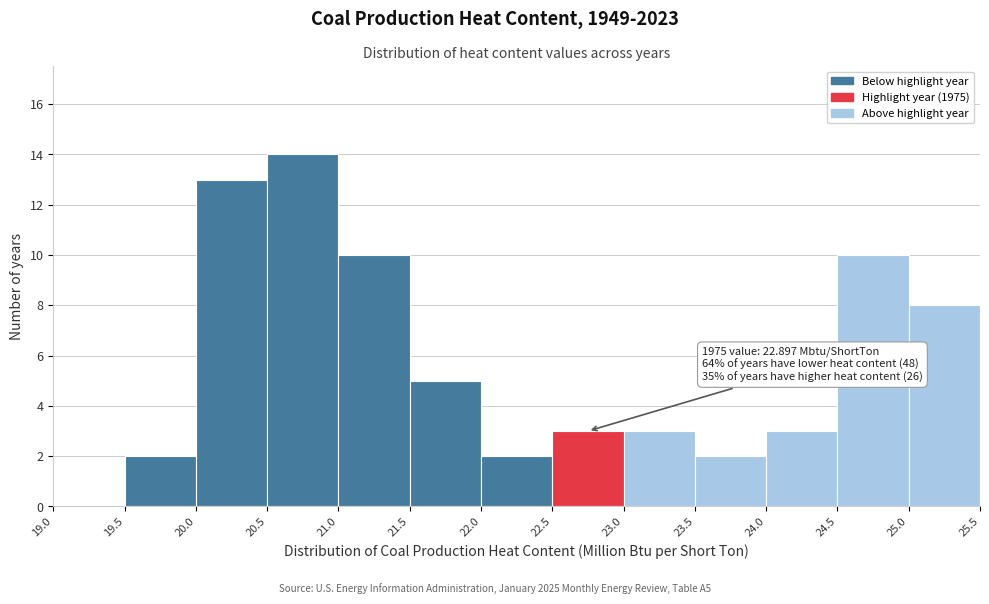

Over which range of the x-axis is the bar tallest?

20.5 to 21.0